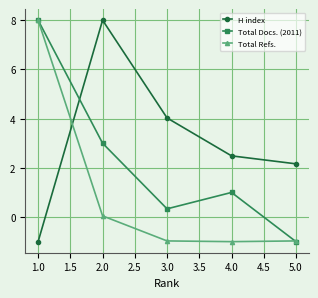

Between which two adjacent categories do H index and Total Refs. first intersect?

1.0 and 2.0